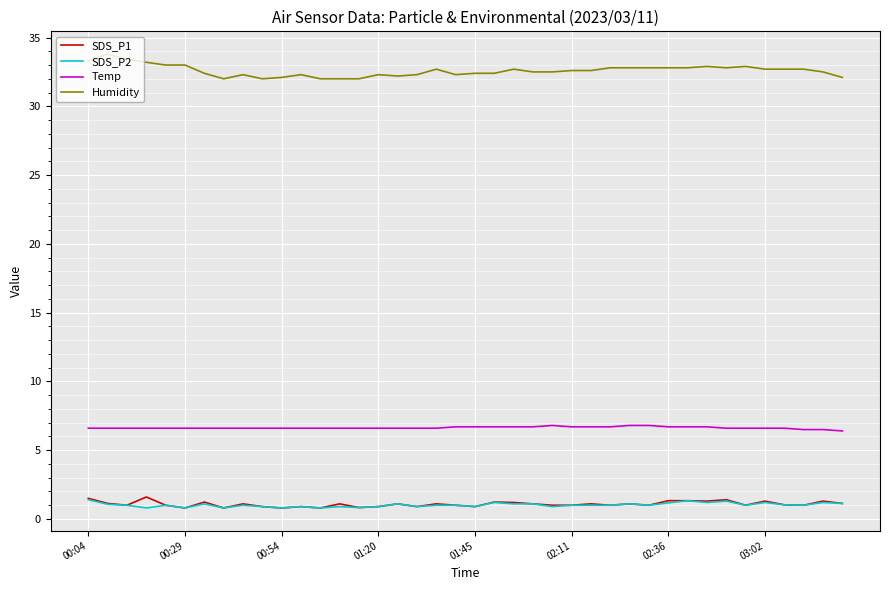

What is the minimum value shown in the chart?

0.8